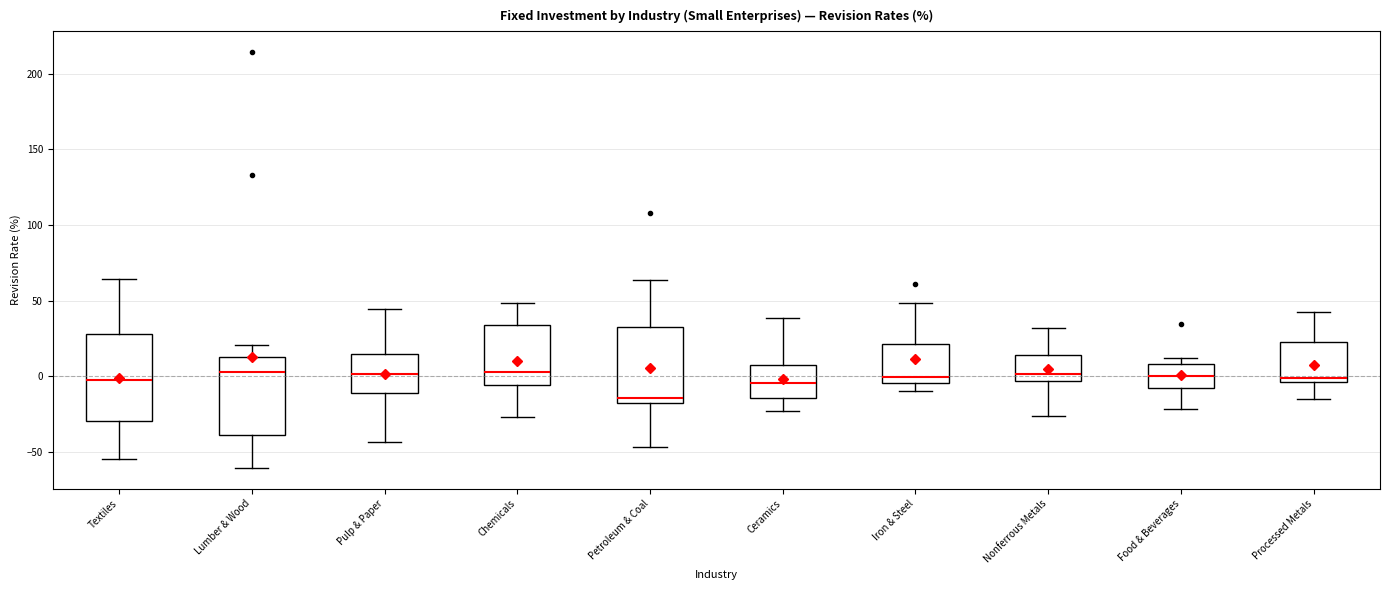

Reading left to right, transcribe this box plot: for each box, give where its median line is, the range the box spans, and where its two whiskers end, as read against the y-axis. The values are not printed on the chart, so give them approximately, as read against the axis.

Textiles: median 0, box -30 to 30, whiskers -55 to 65
Lumber & Wood: median 5, box -40 to 15, whiskers -60 to 20
Pulp & Paper: median 0, box -10 to 15, whiskers -45 to 45
Chemicals: median 5, box -5 to 35, whiskers -25 to 50
Petroleum & Coal: median -15 (just above the box's lower edge), box -15 to 30, whiskers -45 to 65
Ceramics: median -5, box -15 to 10, whiskers -20 to 40
Iron & Steel: median 0, box -5 to 20, whiskers -10 to 50
Nonferrous Metals: median 0, box -5 to 15, whiskers -25 to 30
Food & Beverages: median 0, box -10 to 10, whiskers -20 to 10 (just above the box's upper edge)
Processed Metals: median 0, box -5 to 25, whiskers -15 to 45